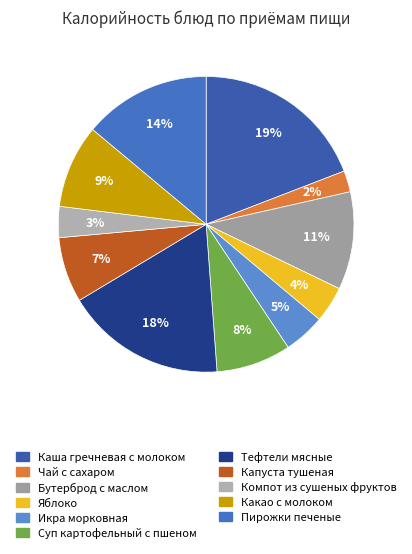

How many segments does this pie chart have?

11